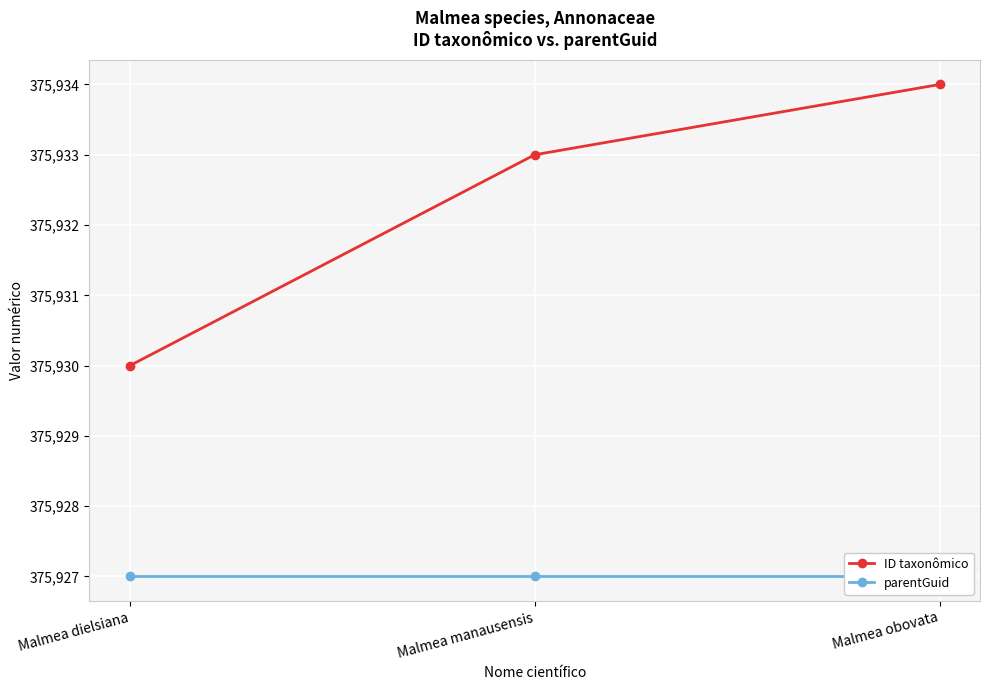

What is the difference between the highest and lowest values at Malmea obovata?

7